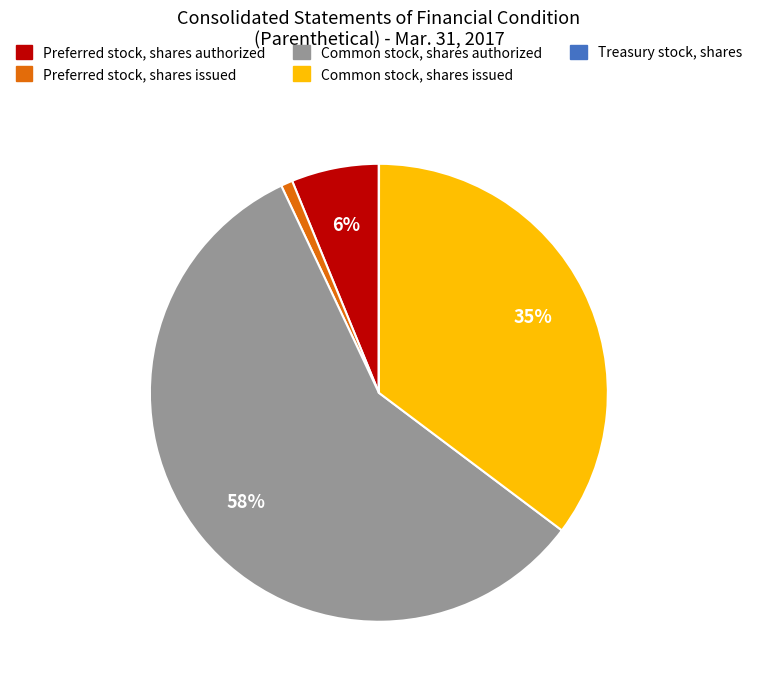

Which slice is the largest?

Common stock, shares authorized